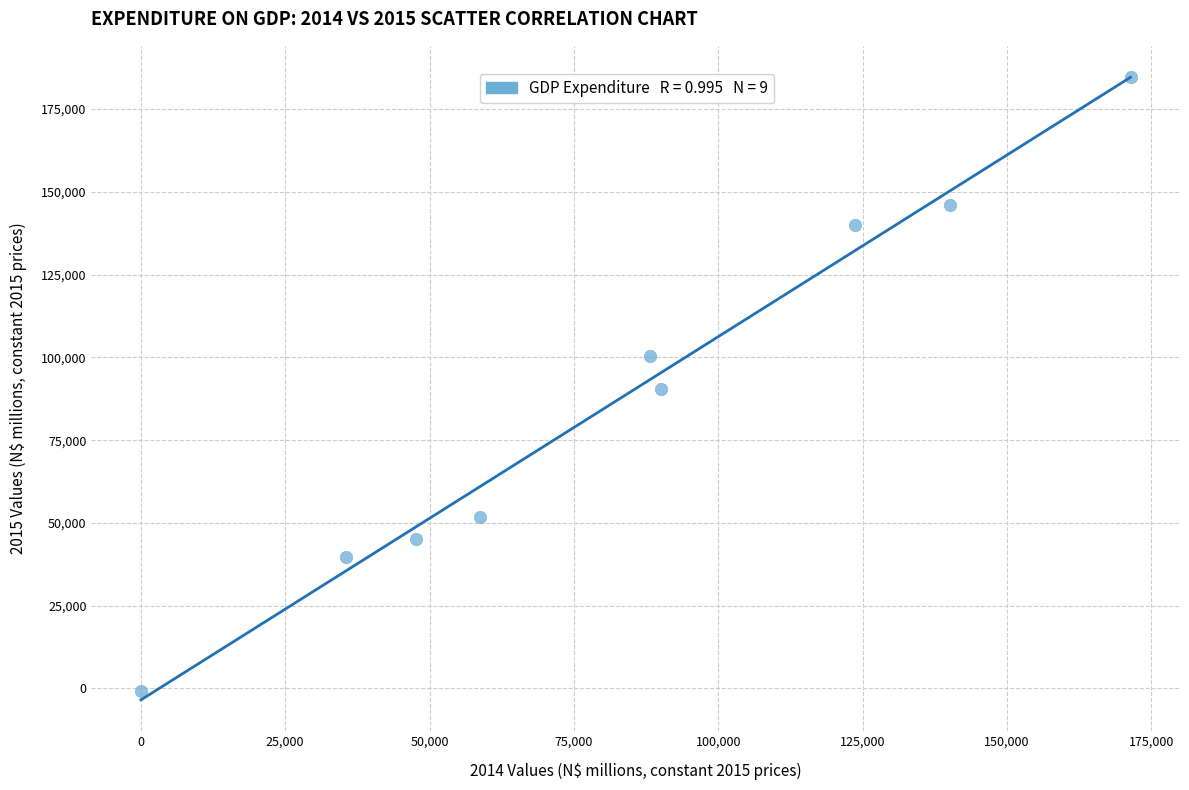

What is the average Y value?

88612.9